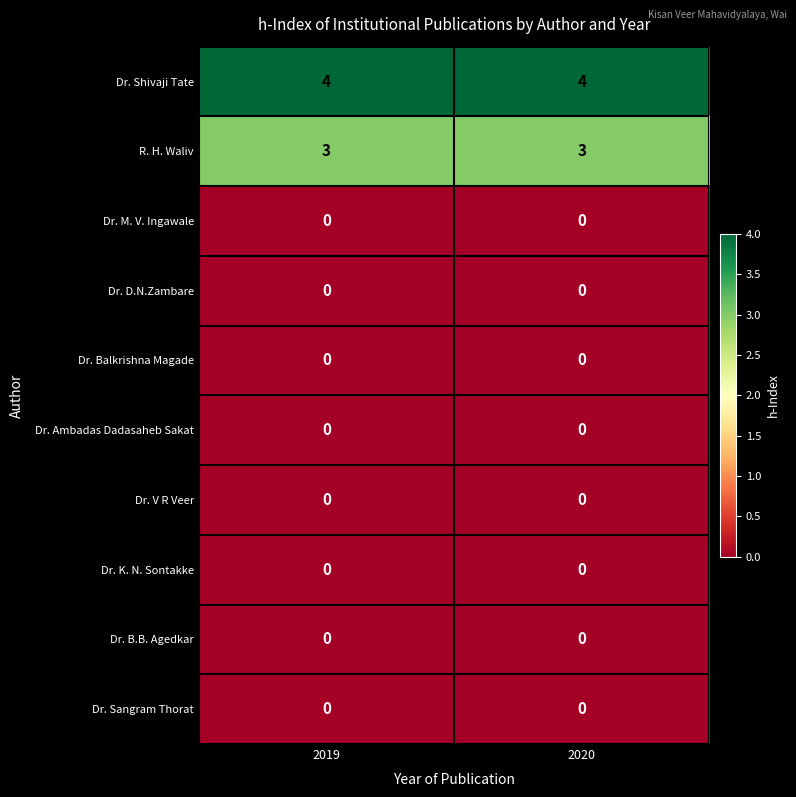

At how many categories does at least one series exceed 1?

2